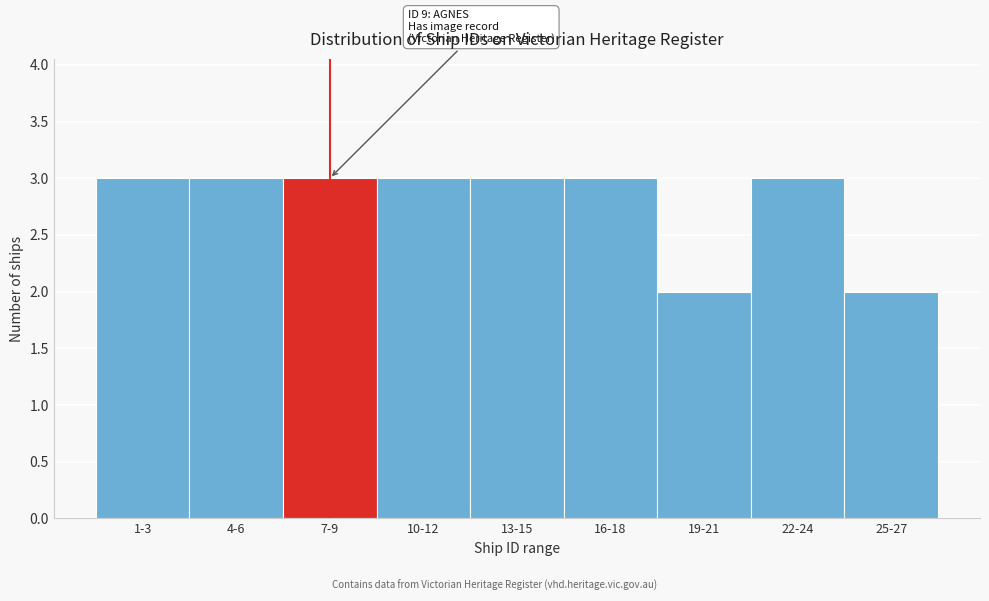

Reading right to left, transcribe all the data shown in this chart.

25-27=2	22-24=3	19-21=2	16-18=3	13-15=3	10-12=3	7-9=3	4-6=3	1-3=3